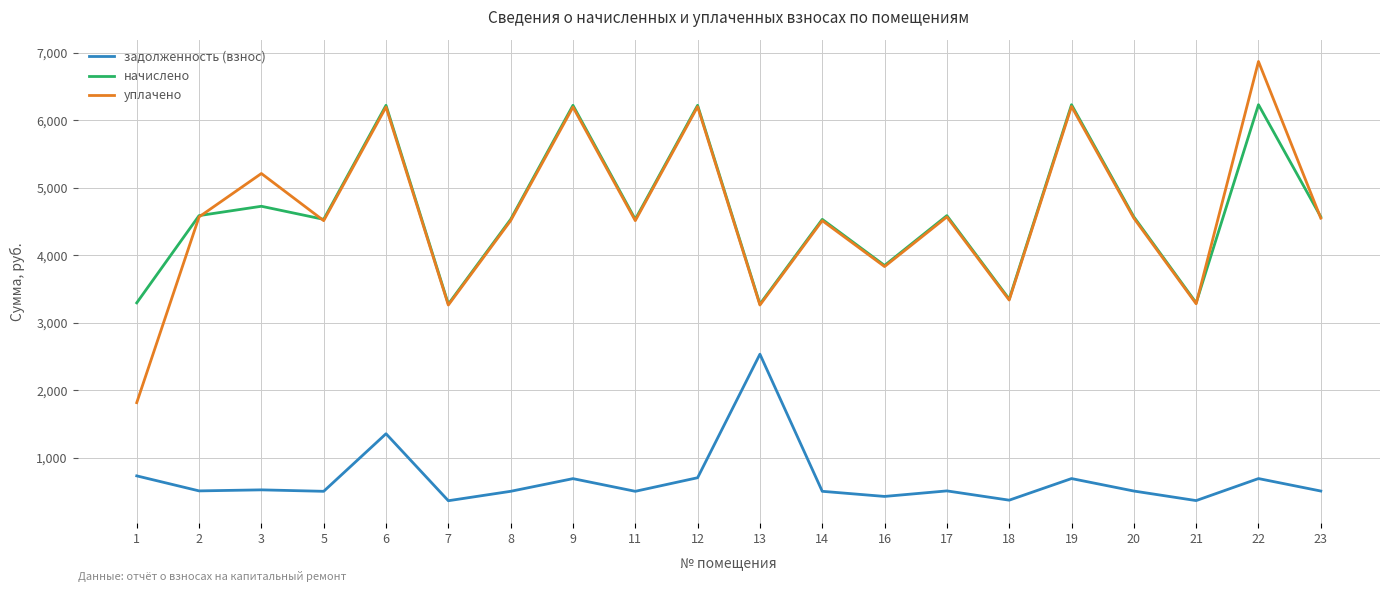

List the series in order of their peak value, highest first.

уплачено, начислено, задолженность (взнос)